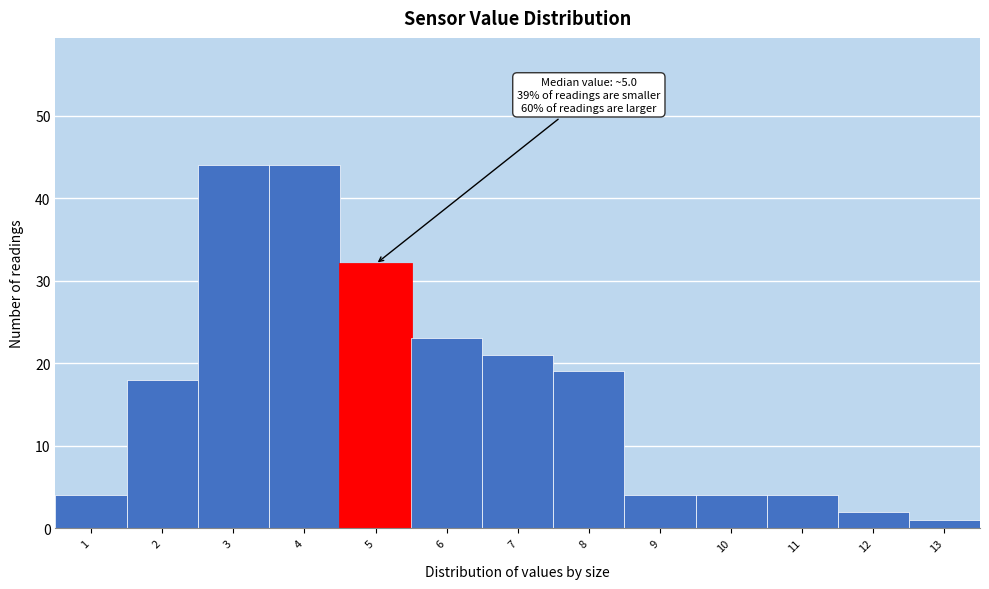

Reading left to right, extract all data points from this chart.

1=4	2=18	3=44	4=44	5=32	6=23	7=21	8=19	9=4	10=4	11=4	12=2	13=1